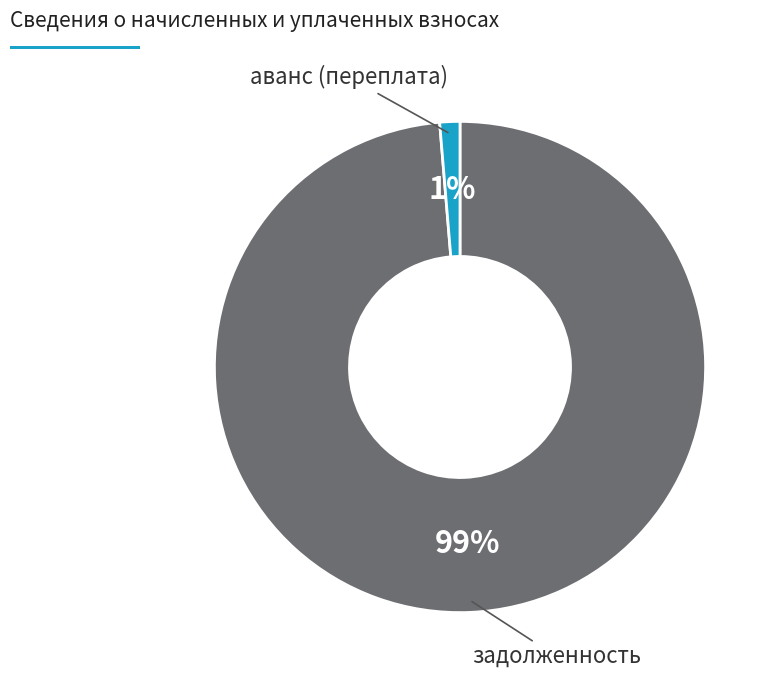

To the nearest percent, what is the average slice percentage?

50%